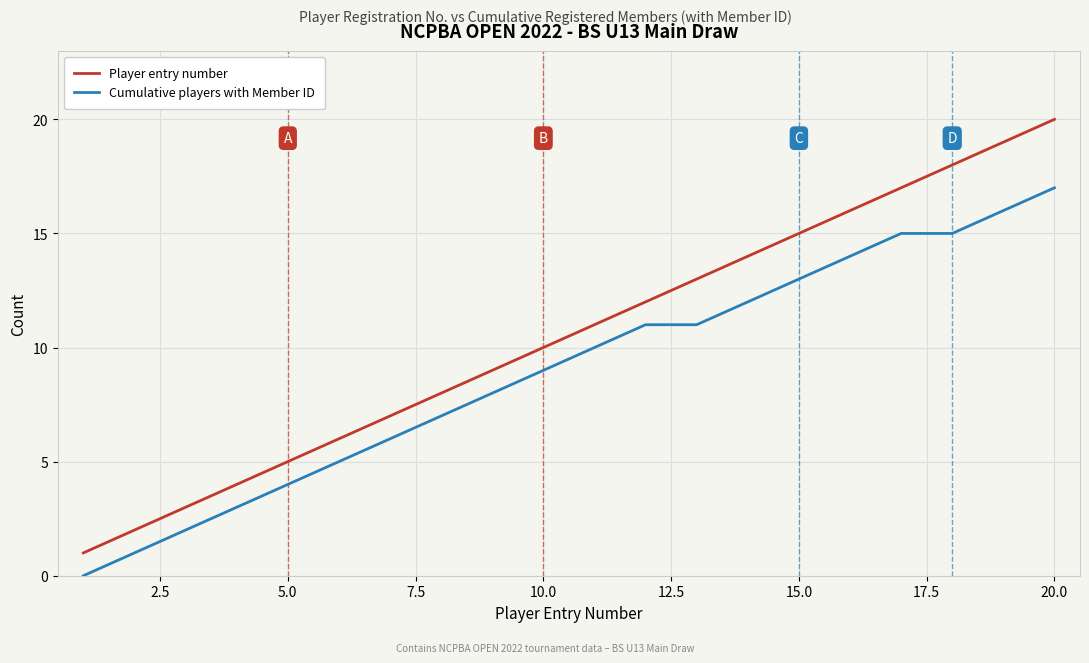

Reading right to left, list all the values displayed in this chart.

Player entry number: 20	19	18	17	16	15	14	13	12	11	10	9	8	7	6	5	4	3	2	1
Cumulative players with Member ID: 17	16	15	15	14	13	12	11	11	10	9	8	7	6	5	4	3	2	1	0